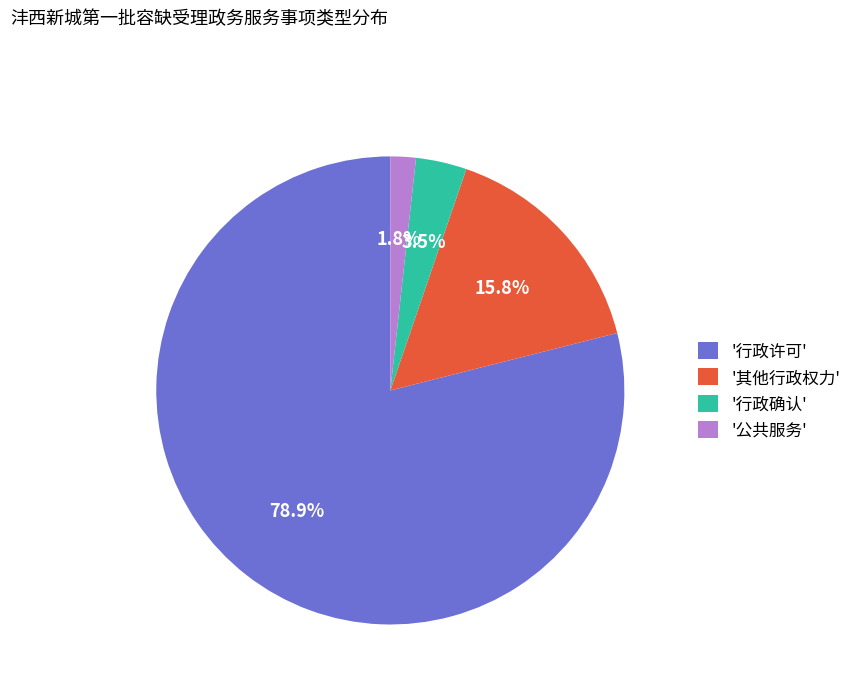

Which category has the biggest portion of the pie?

'行政许可'